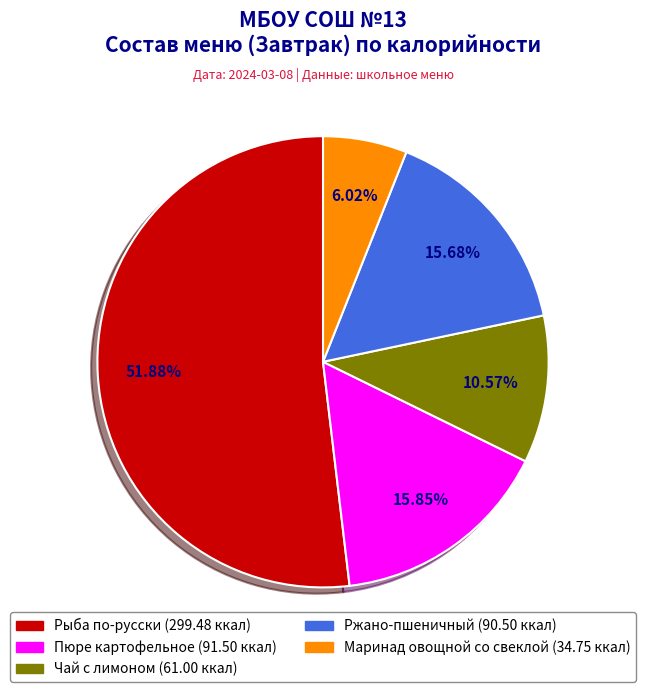

The Чай с лимоном slice represents 4% of the pie. True or false?

False